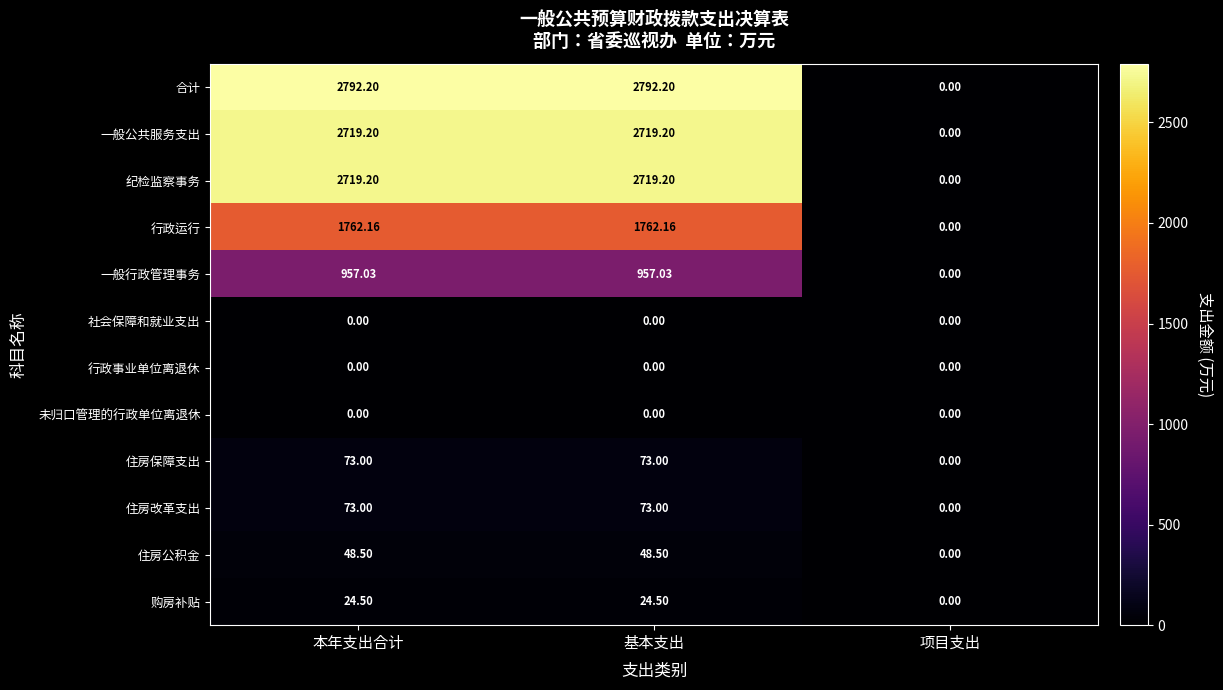

Which series has the widest spread of values?

合计